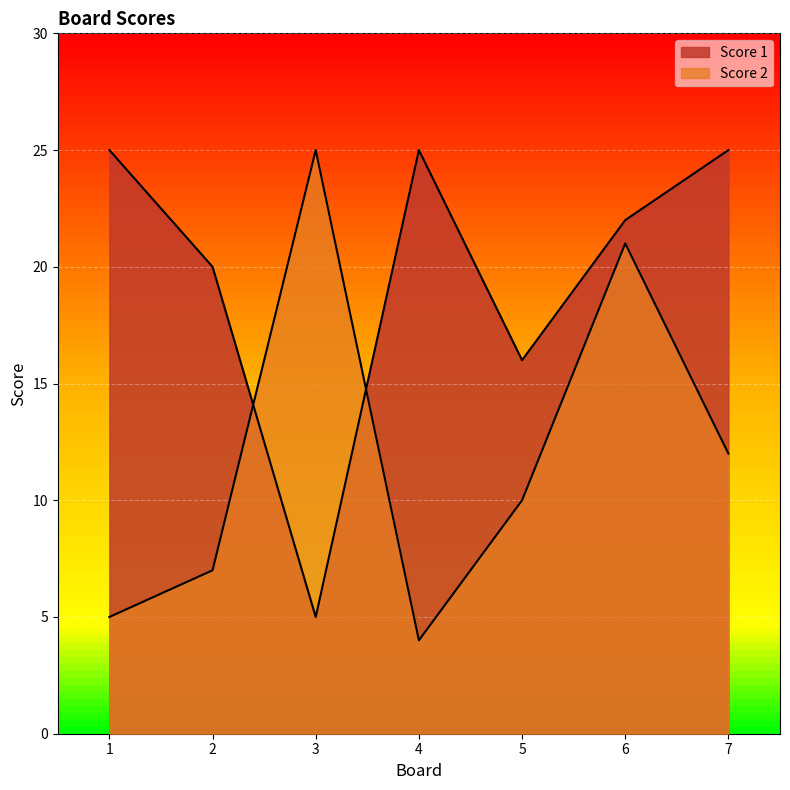

Reading left to right, list all the values displayed in this chart.

Score 2: 1=5	2=7	3=25	4=4	5=10	6=21	7=12
Score 1: 1=25	2=20	3=5	4=25	5=16	6=22	7=25